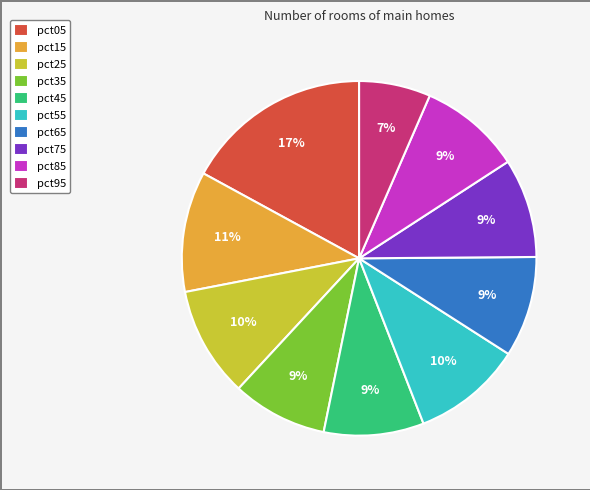

Which has a higher value, pct55 or pct45?

pct55